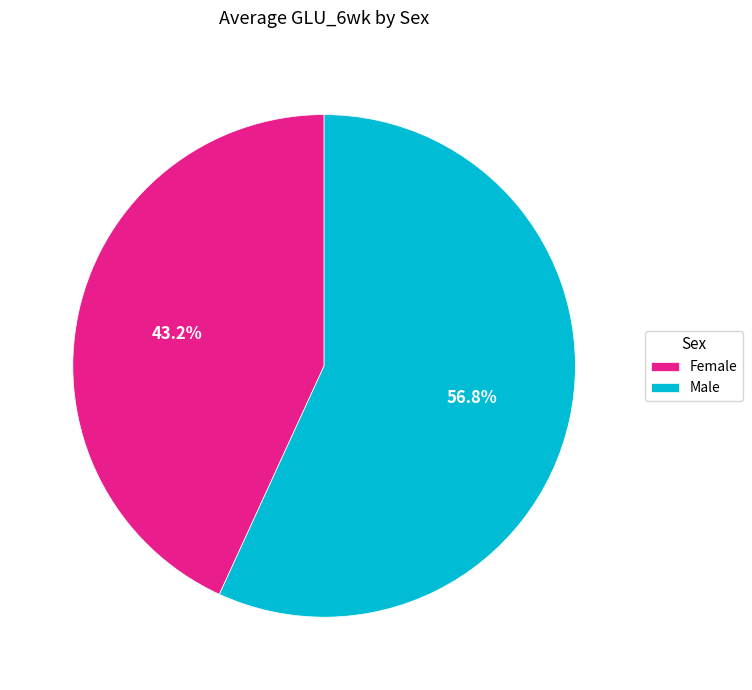

Combined, do Male and Female account for over 50%?

Yes